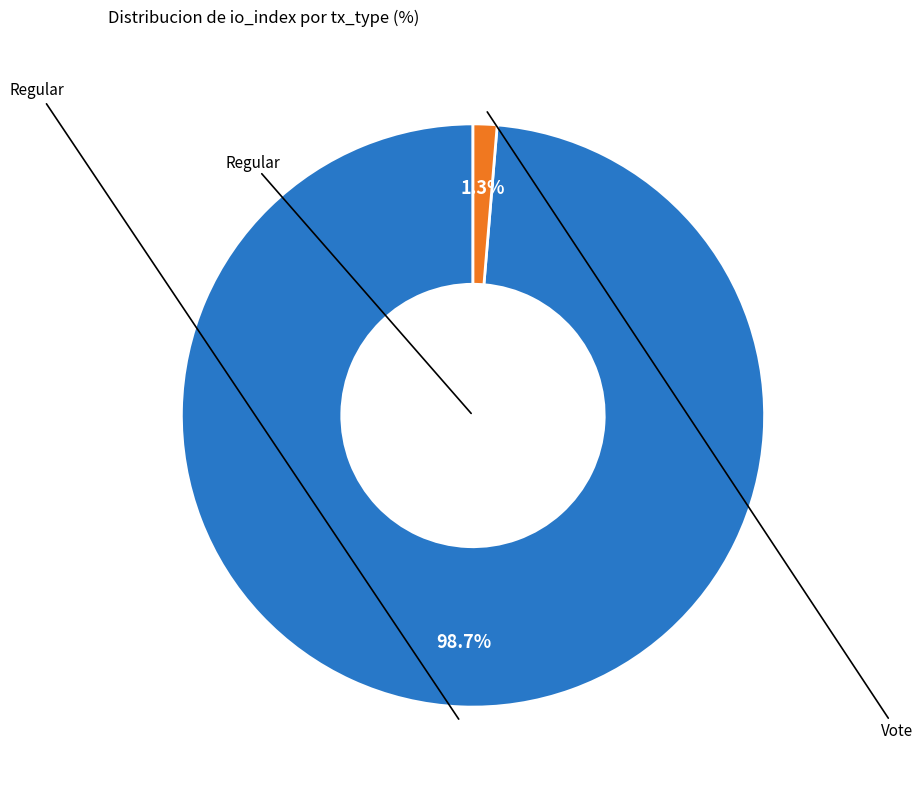

Is there any slice that represents more than half of the pie?

Yes